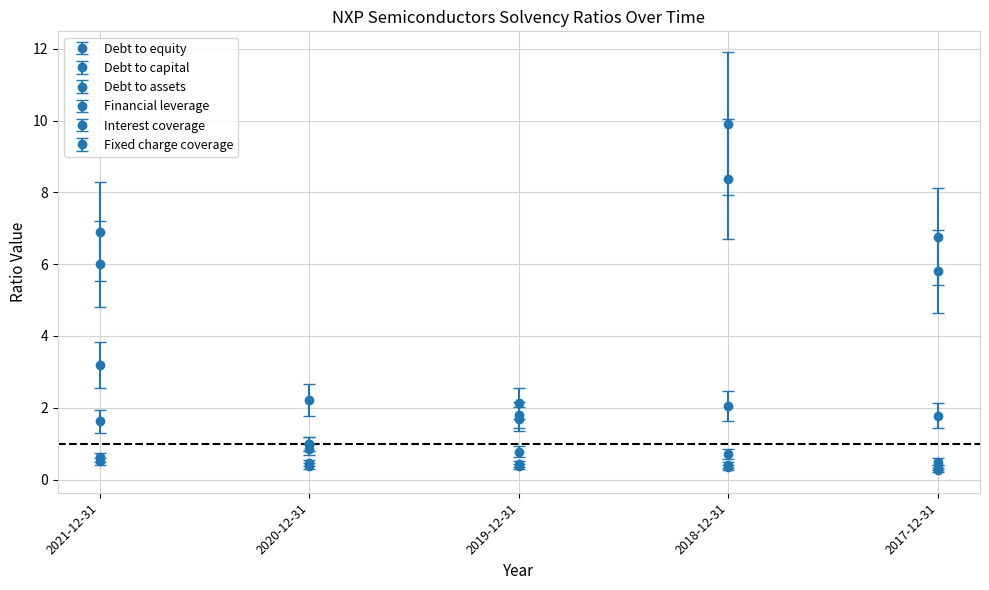

Does the chart have visible grid lines?

Yes